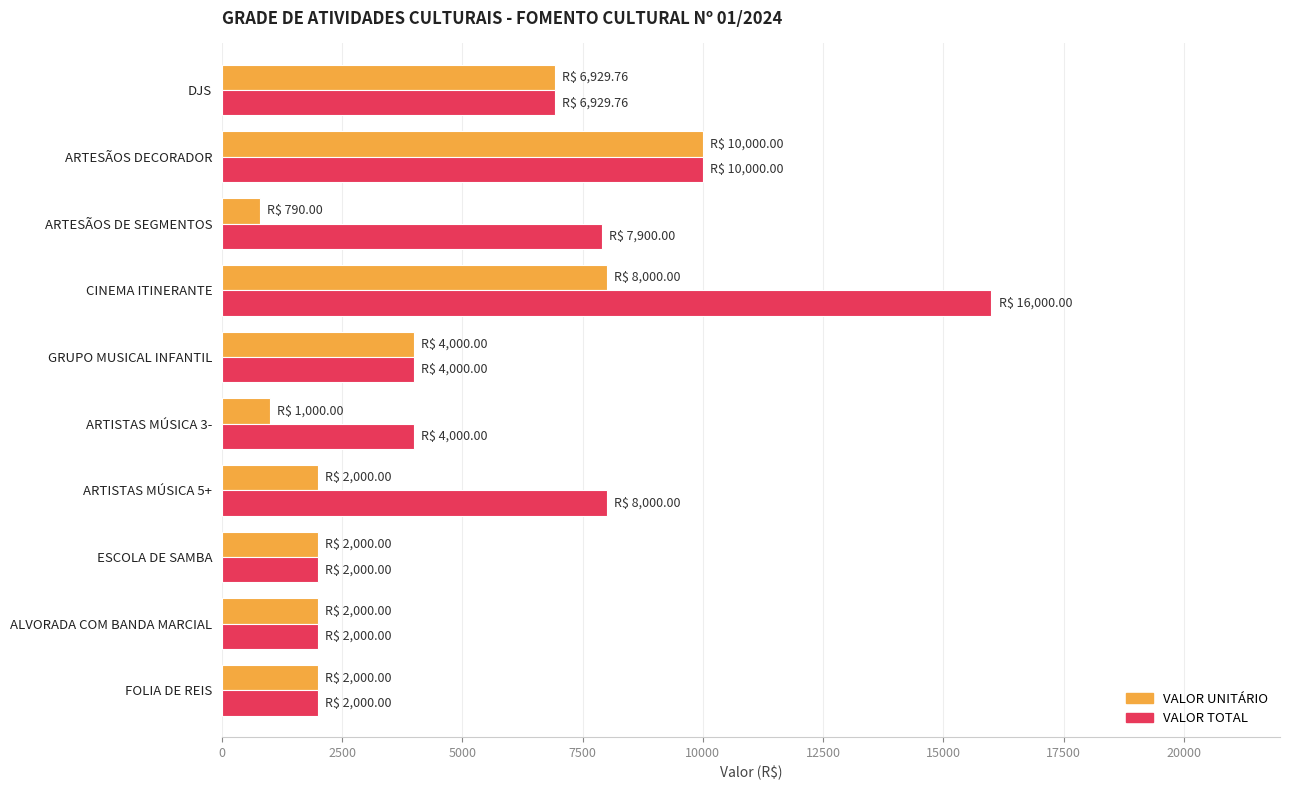

Rank the series by their maximum value, from lowest to highest.

VALOR UNITÁRIO, VALOR TOTAL